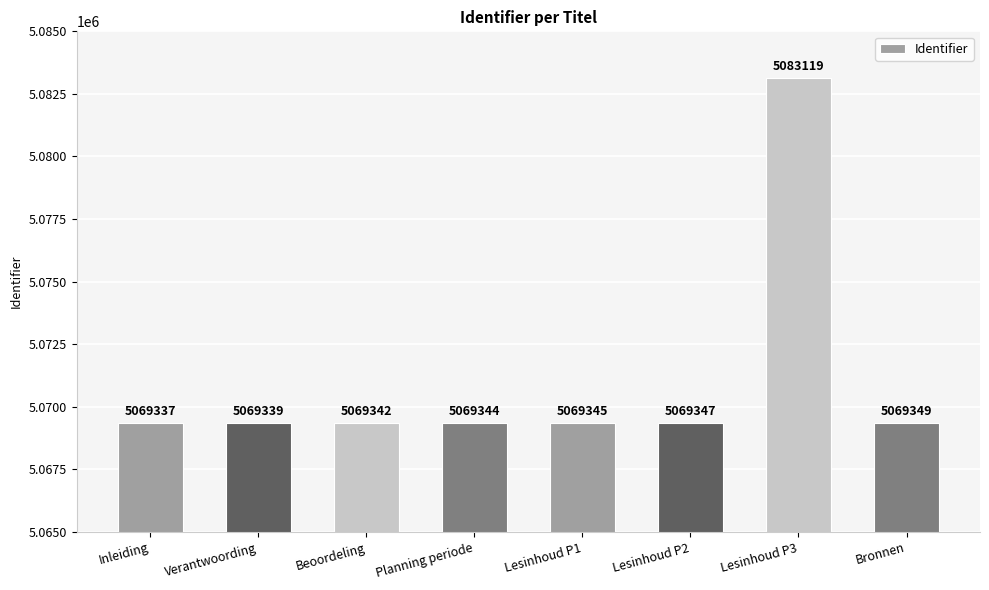

What is the greatest value displayed?

5083119